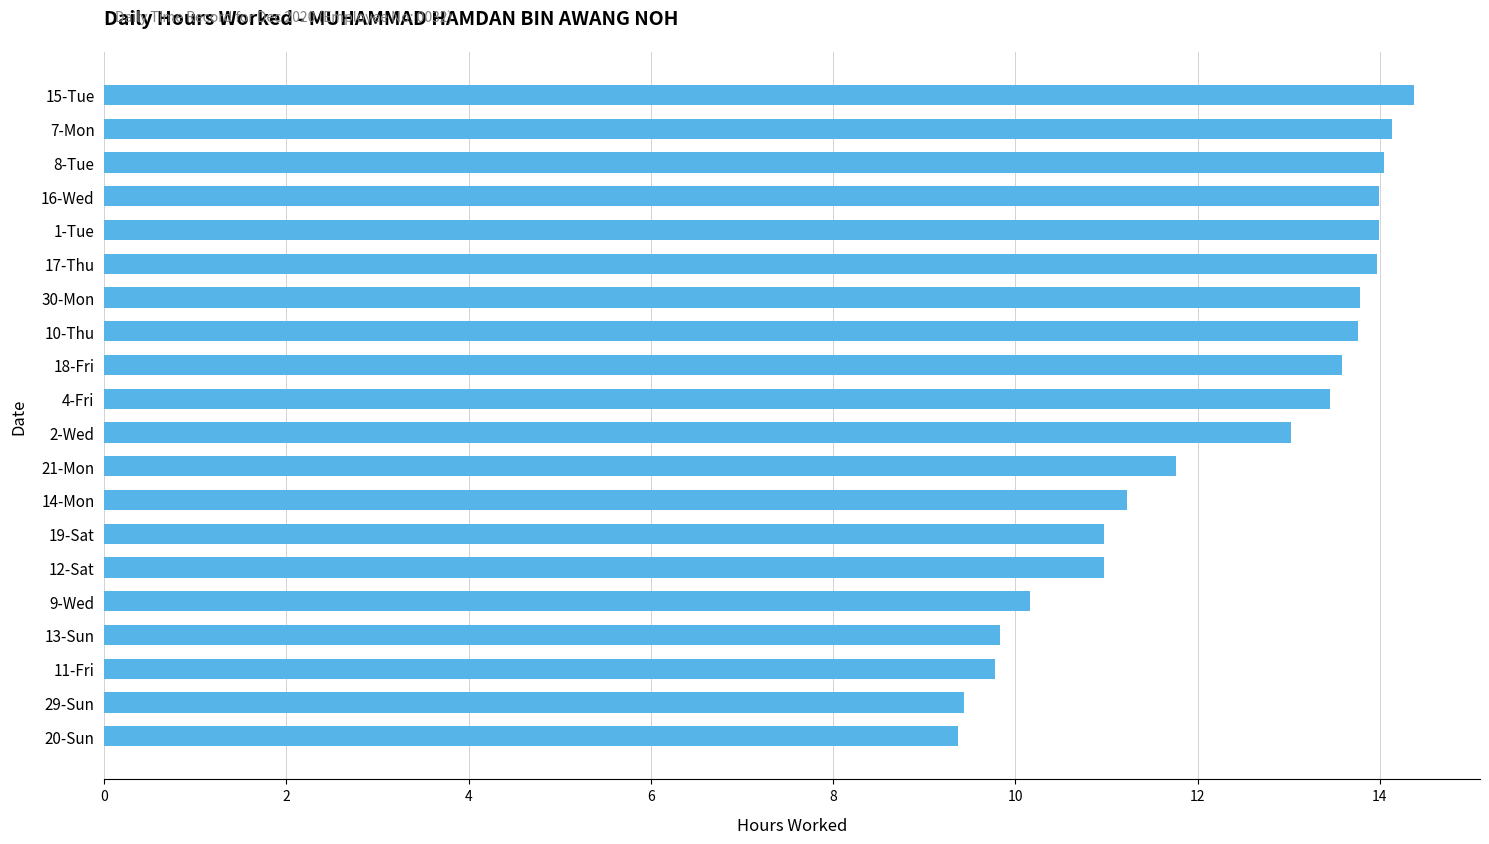

What is the difference between the maximum and minimum values?

5.0